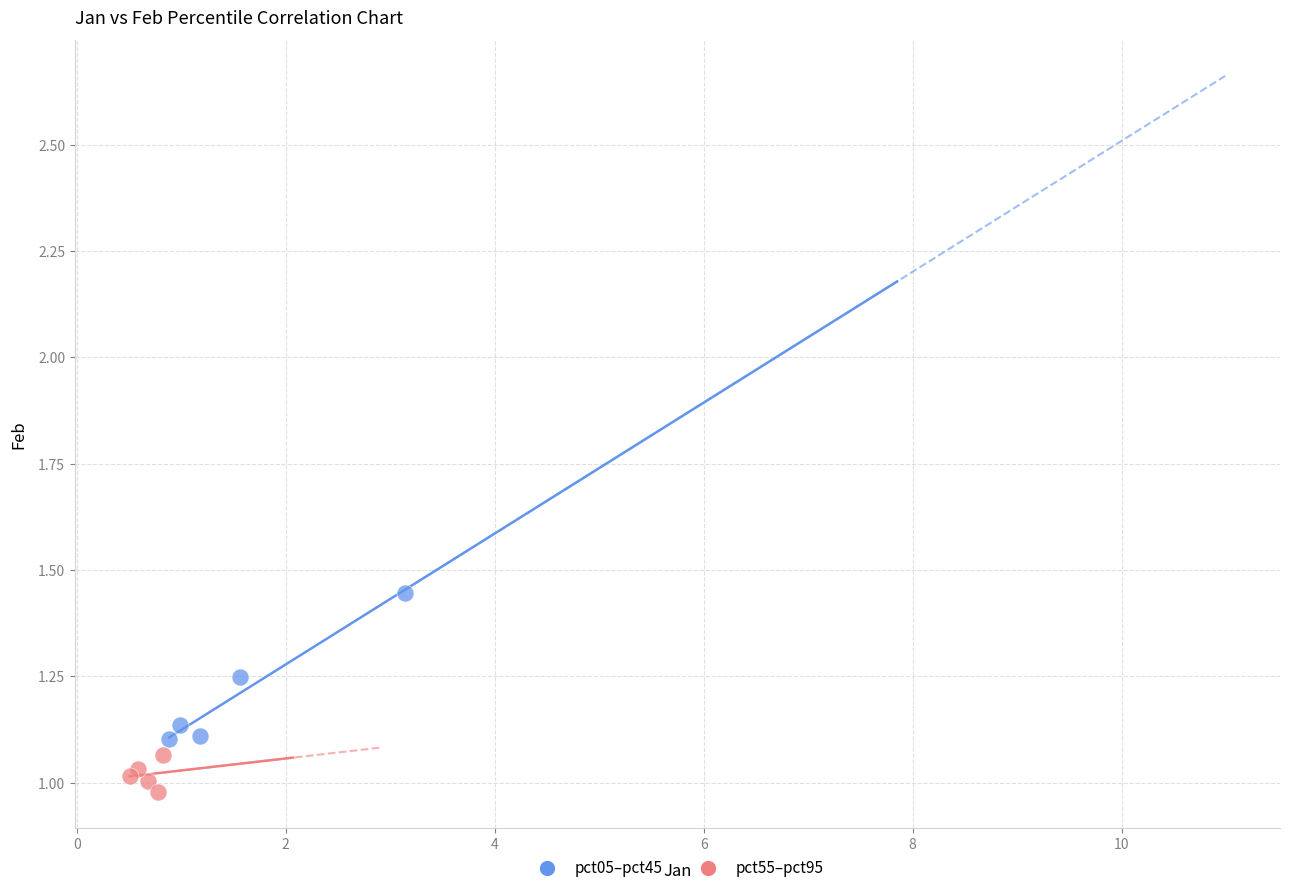

Which series has the widest spread of Y values?

pct05–pct45